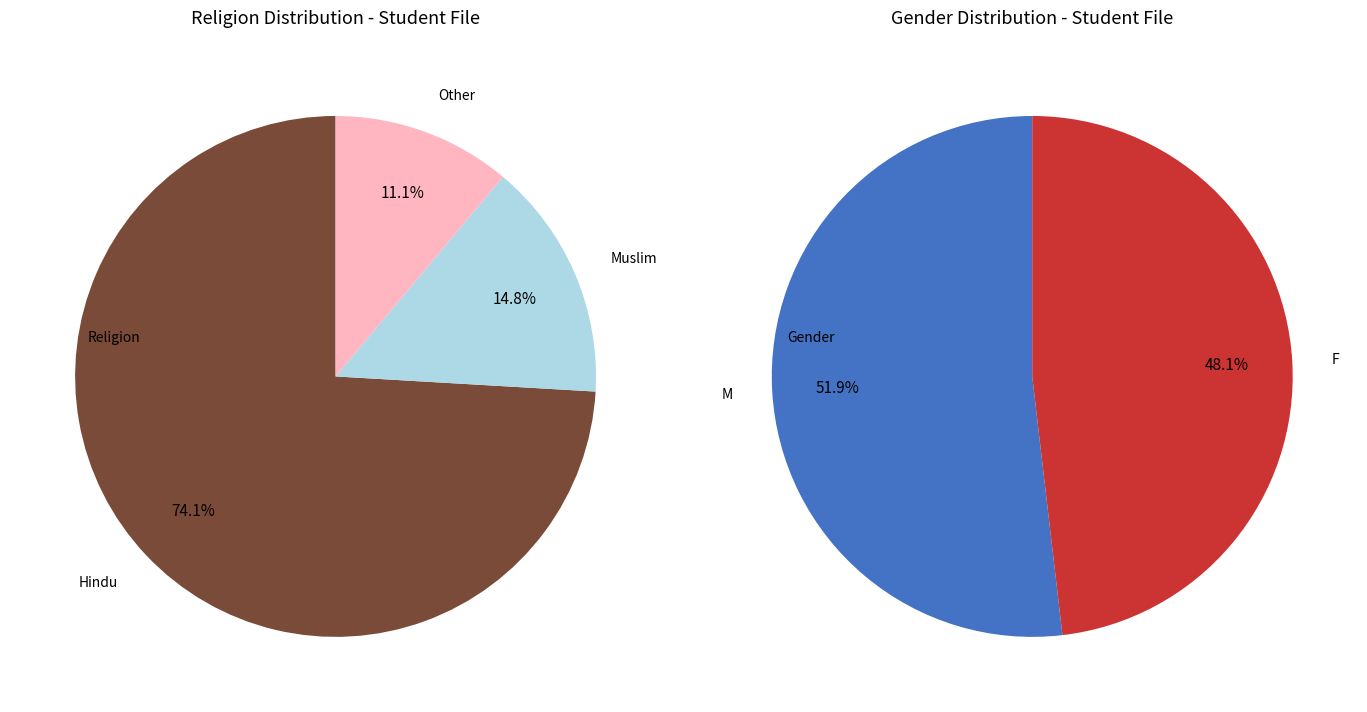

Rank the categories by value from lowest to highest.

Other, Muslim, Hindu